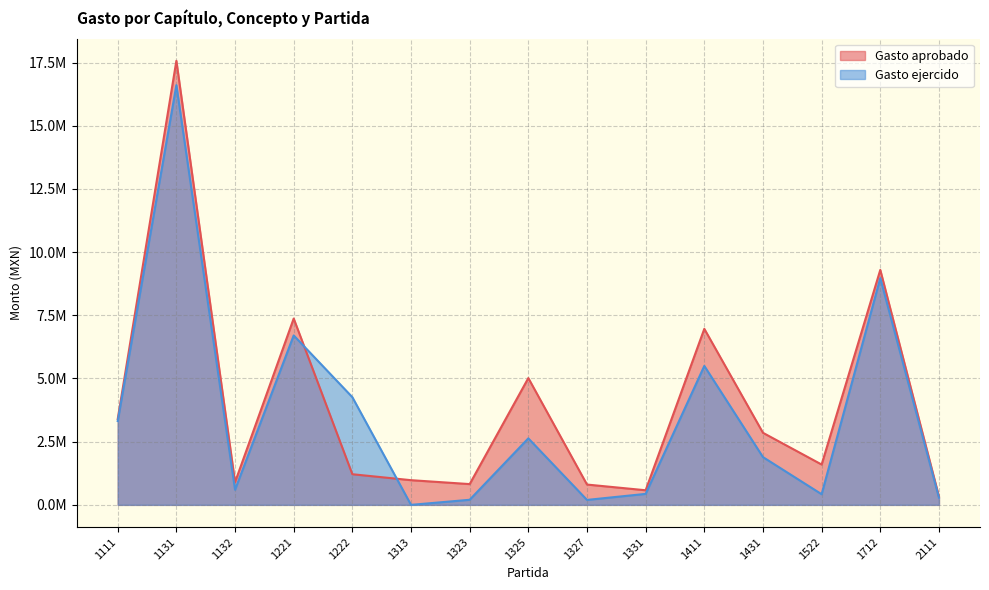

What is the difference between the Gasto aprobado values at 1522 and 1431?

1255139.0